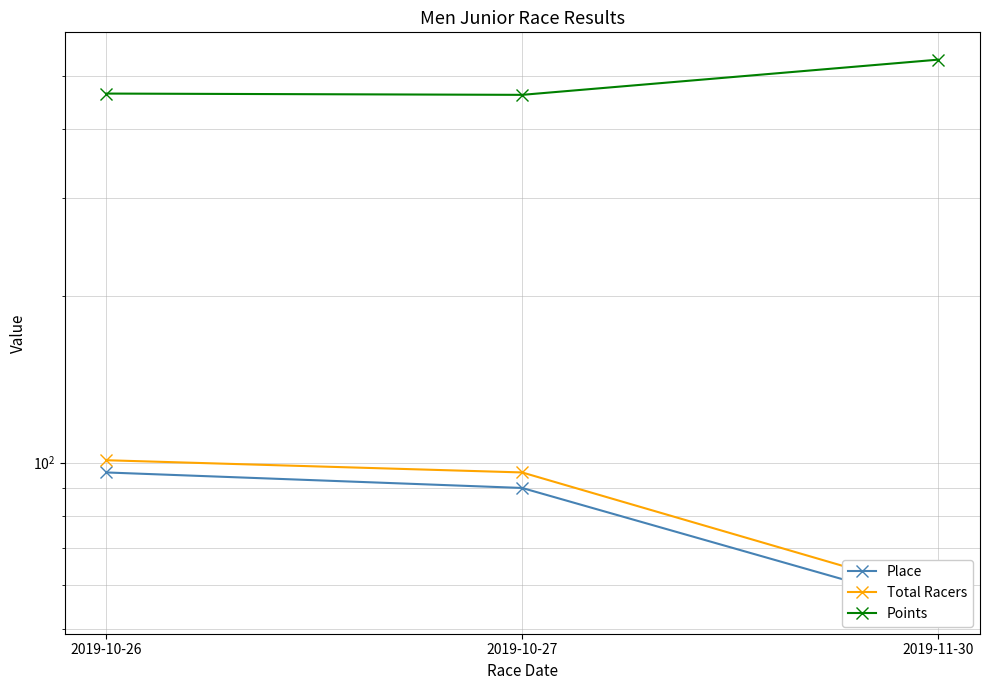

How many Total Racers values are between 58 and 101?

3